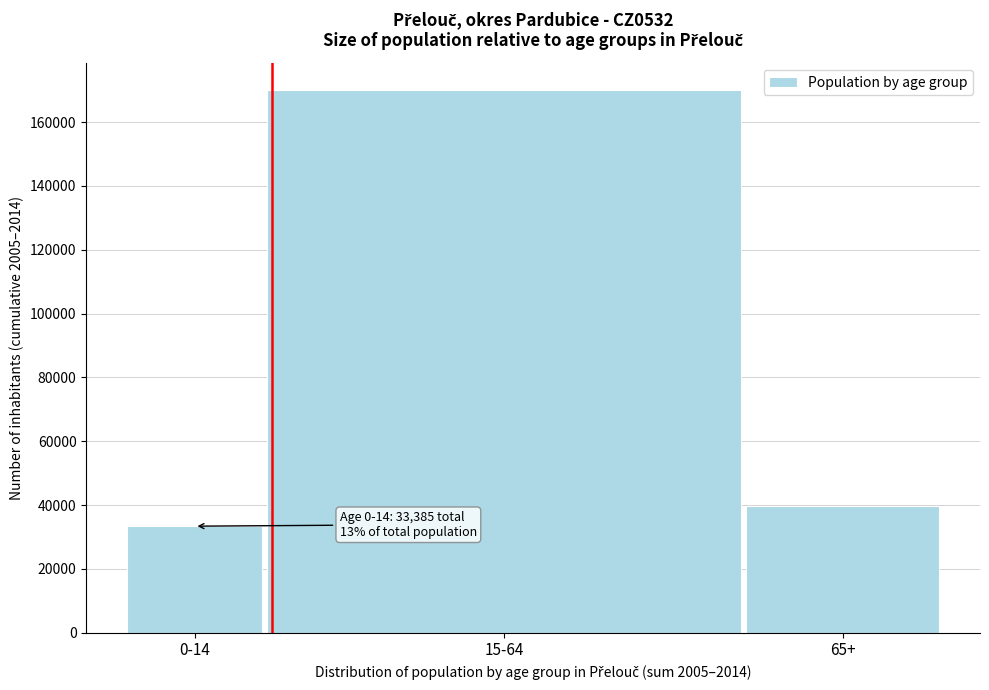

Reading left to right, transcribe all the data shown in this chart.

33385	170005	39836